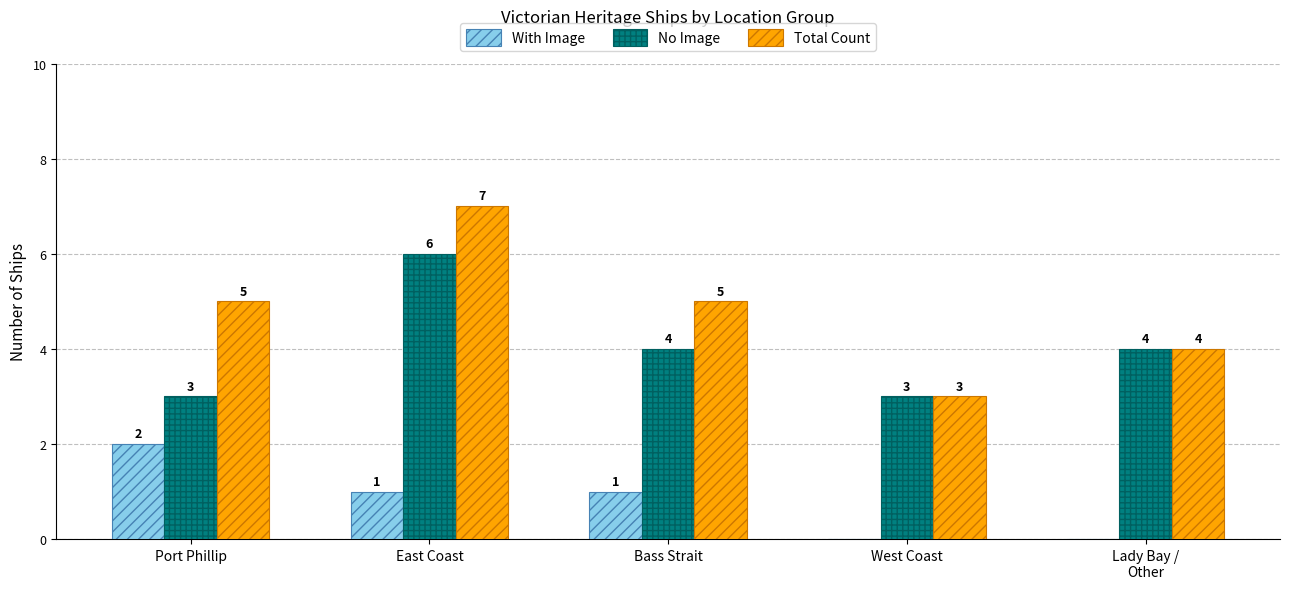

What is the average value of the With Image series?

1